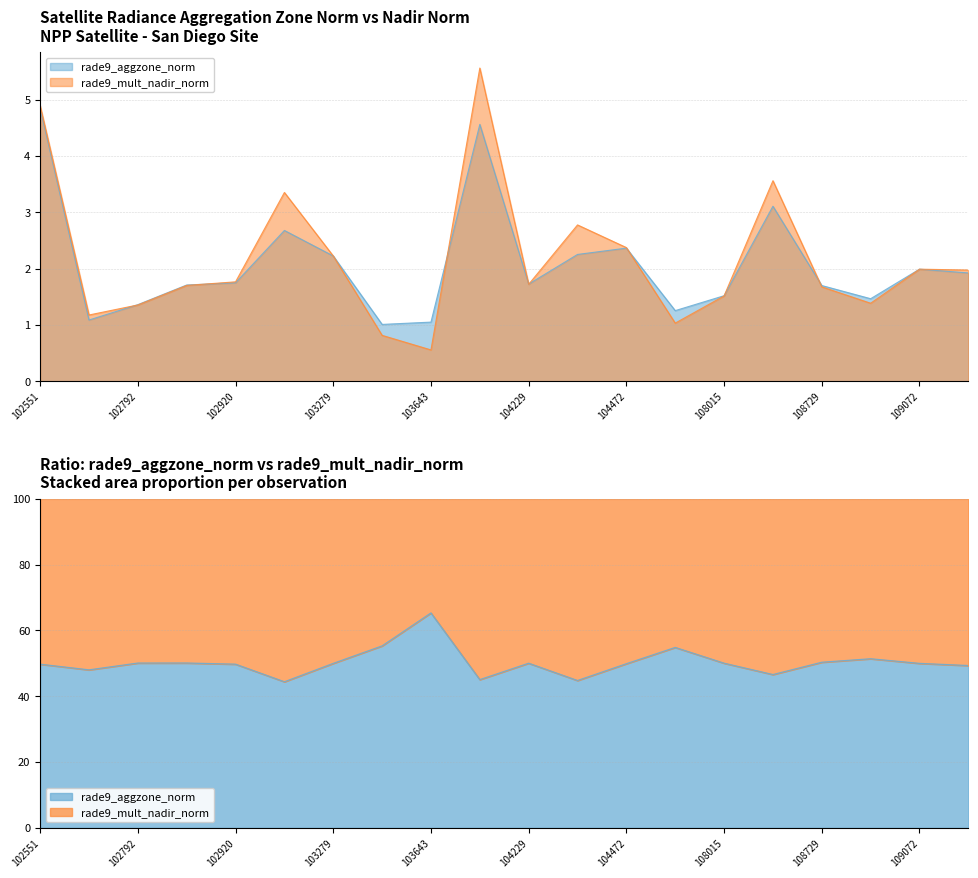

How many lines are shown in the chart?

2